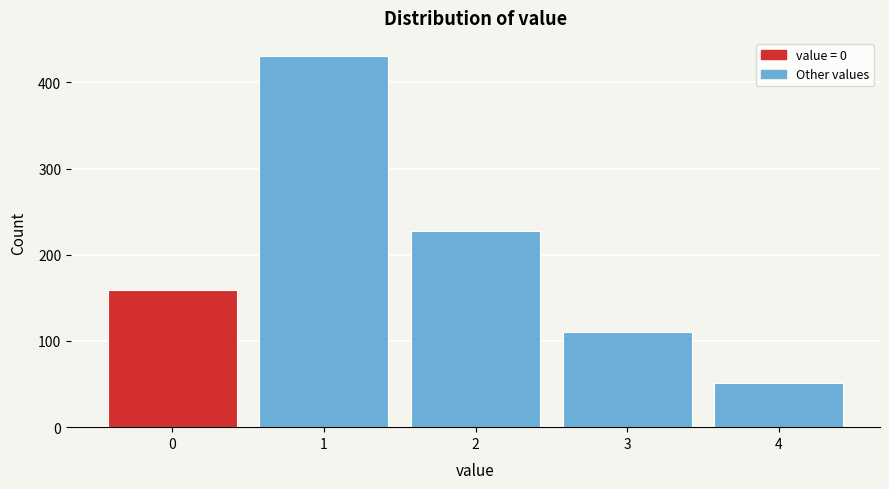

Which range on the x-axis has the tallest bar?

0.5 to 1.5